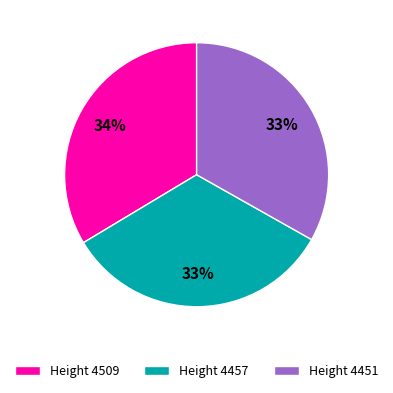

To the nearest percent, what is the average slice percentage?

33%